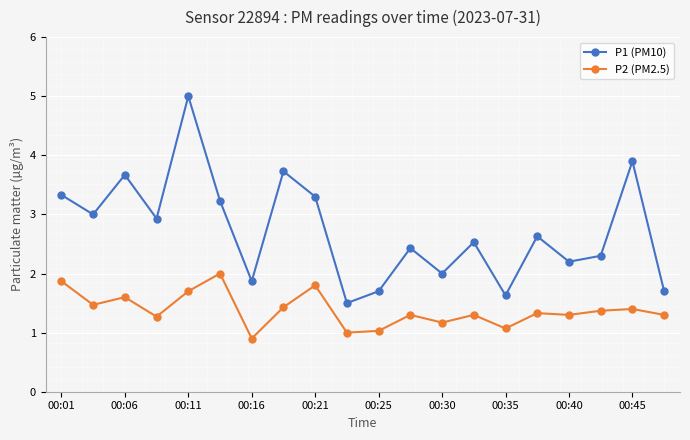

Which series has the largest total across all categories?

P1 (PM10)